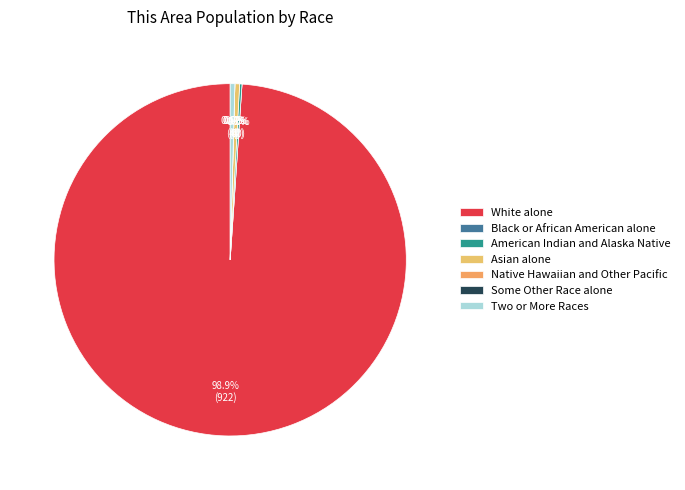

What portion of the pie excludes Native Hawaiian and Other Pacific?

100.0%